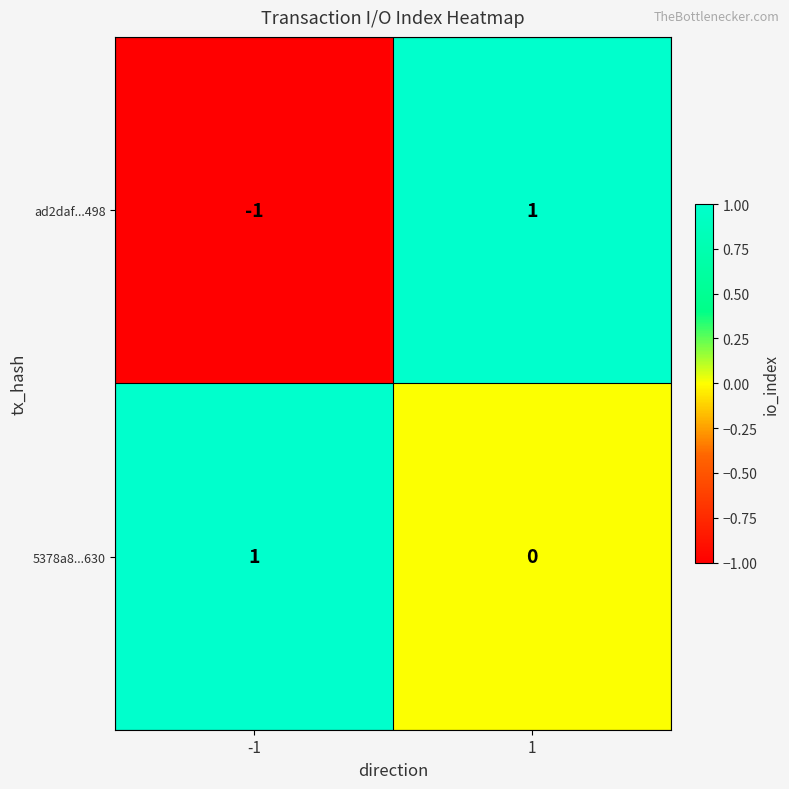

At 1, list the series in order from smallest to largest.

5378a8...630, ad2daf...498